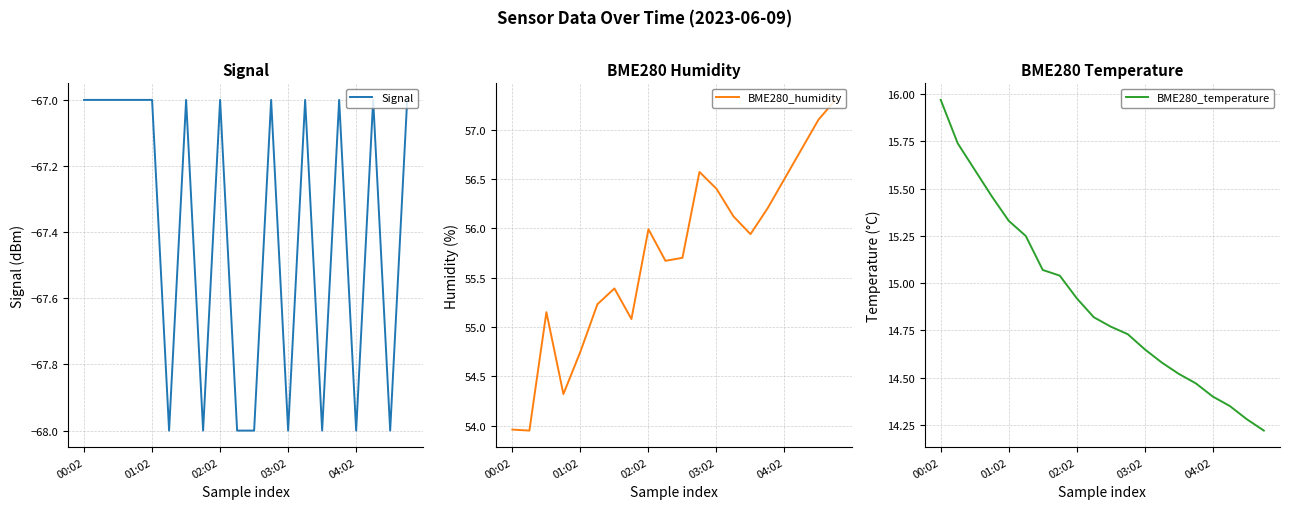

Which series has the largest total across all categories?

BME280_humidity